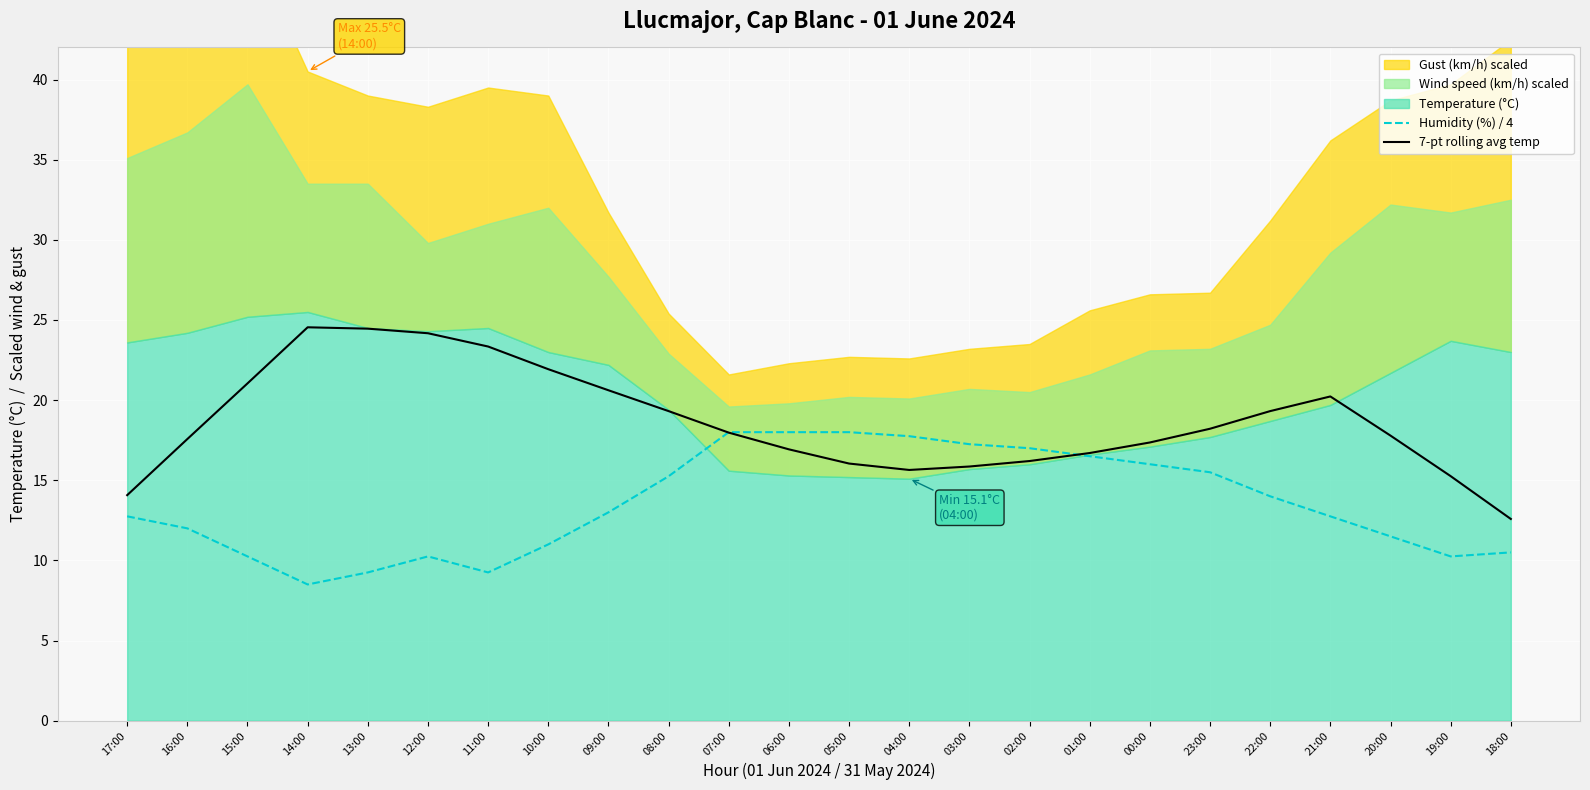

What is the maximum value for Humidity (%) / 4?

18.0